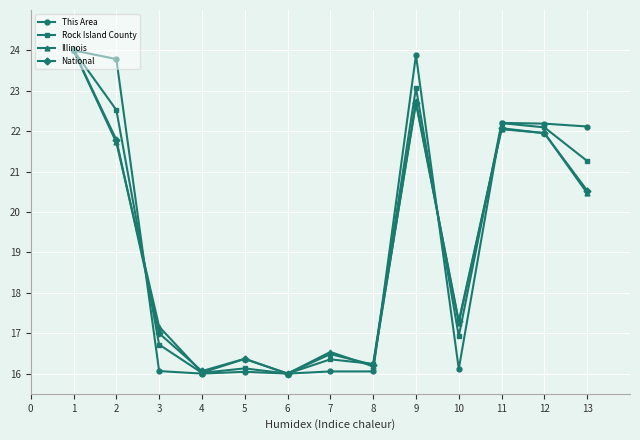

At which label is Rock Island County closest to 20?

13